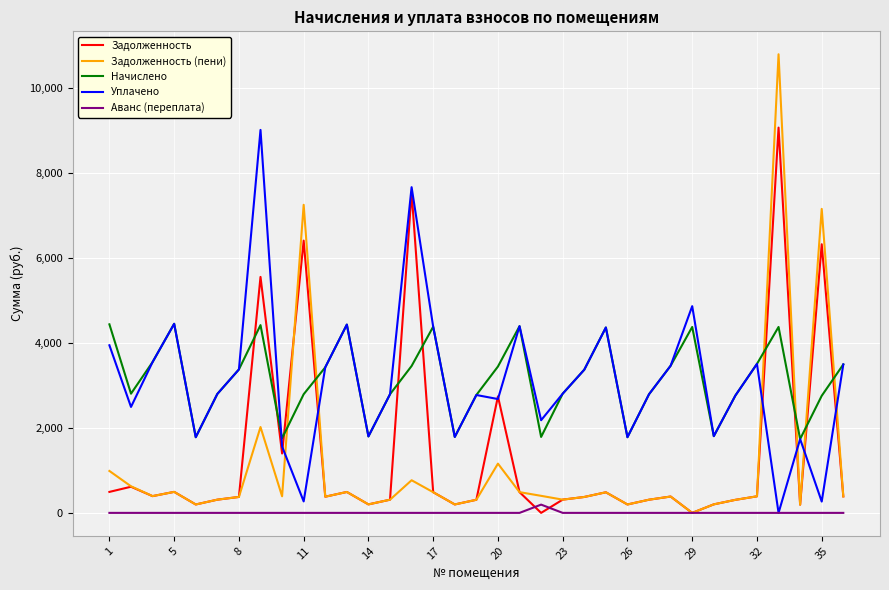

Which series has the largest range (max minus min)?

Задолженность (пени)